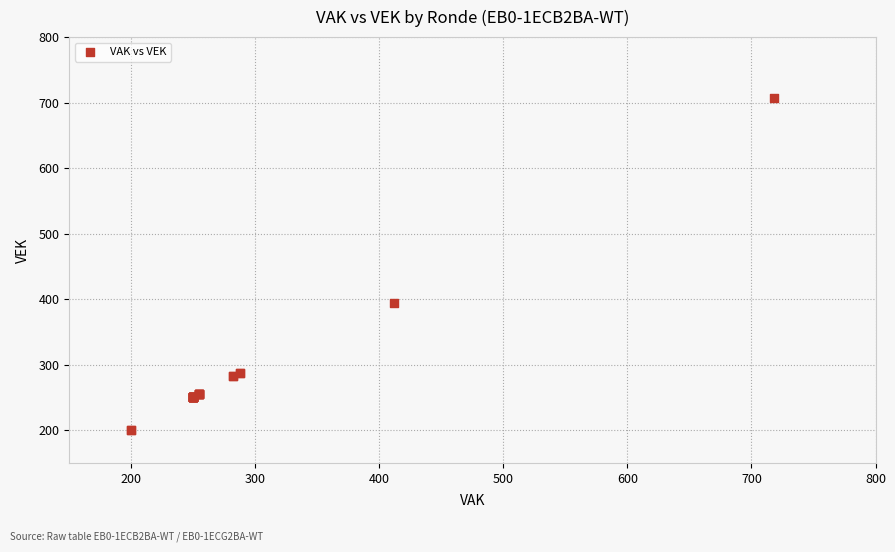

What Y value in the scatter plot is closest to 453?

394